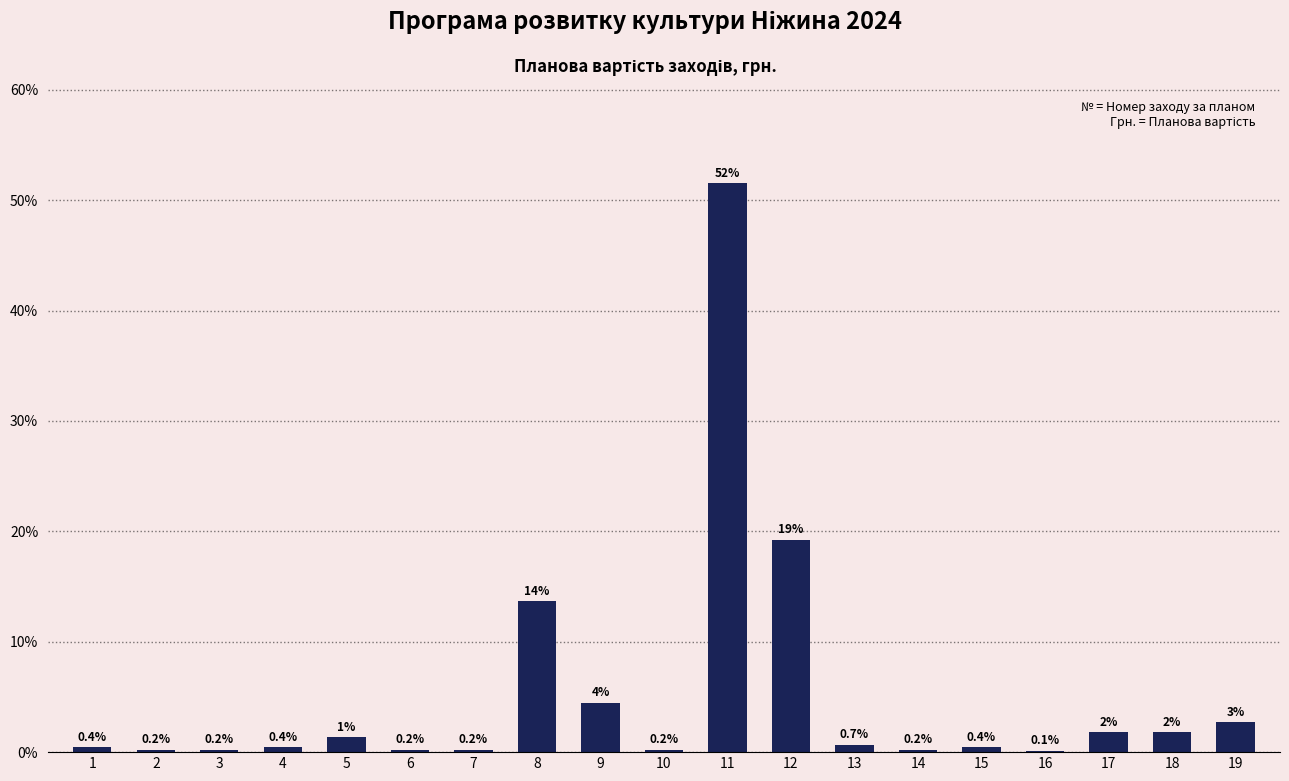

What is the maximum value shown in the chart?

51.5